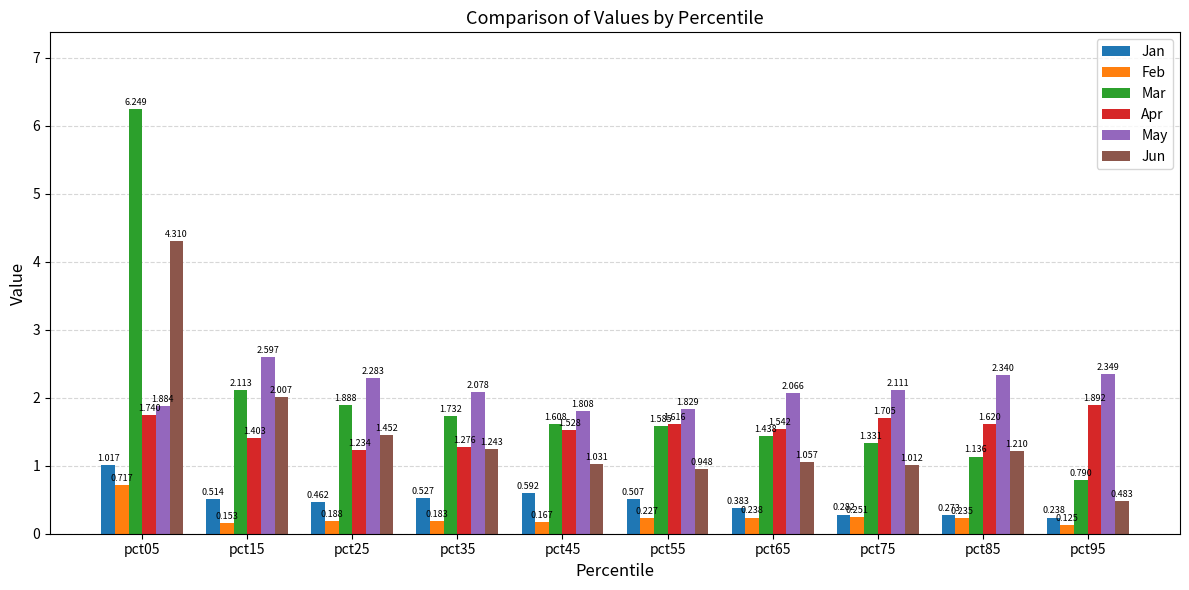

Between pct15 and pct75, which series saw the biggest shift?

Jun